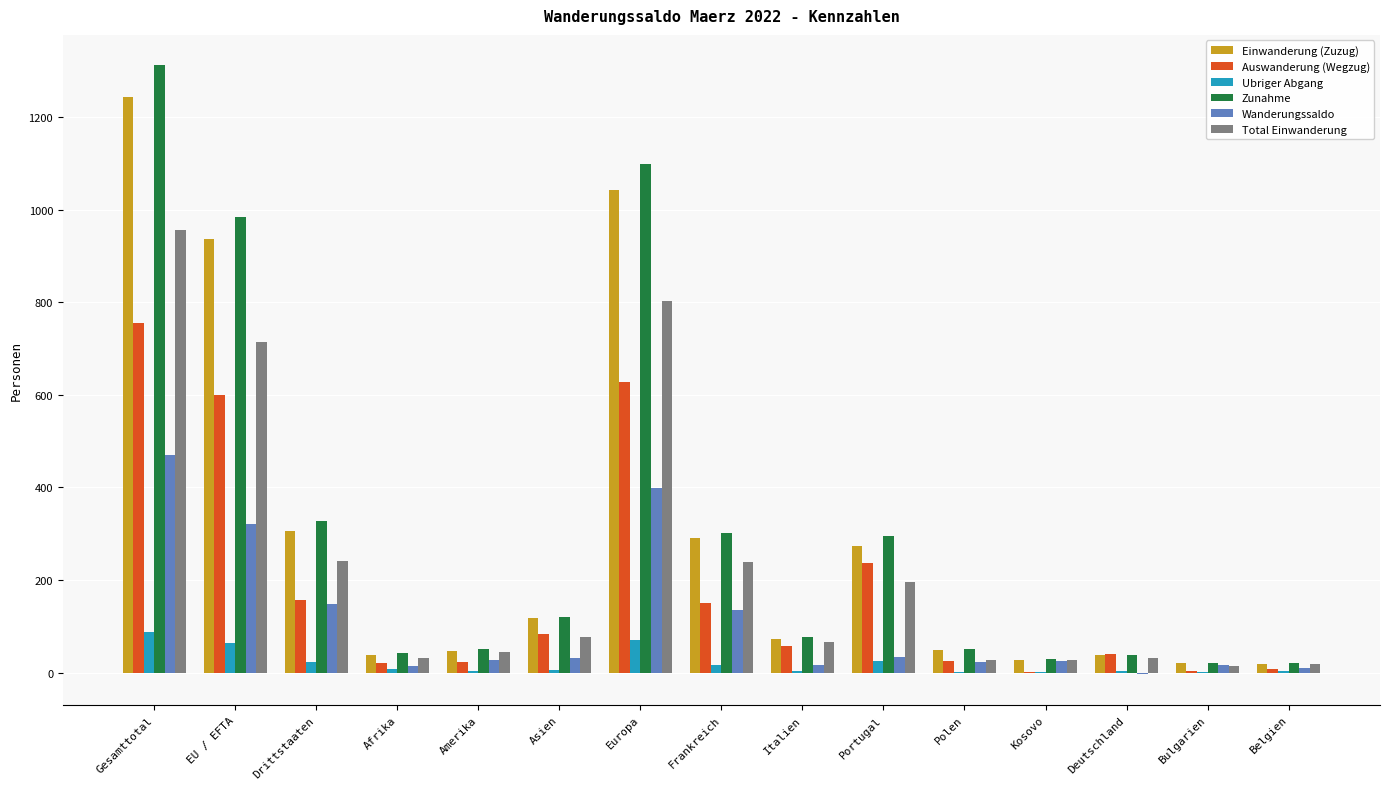

Are the bars horizontal?

No